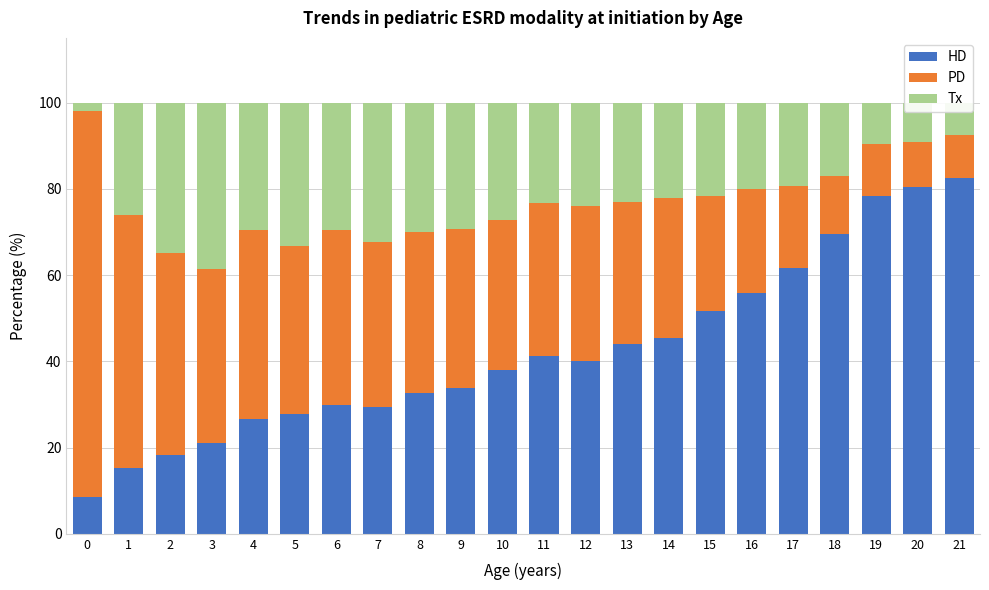

What is the highest value of the HD series?

82.4